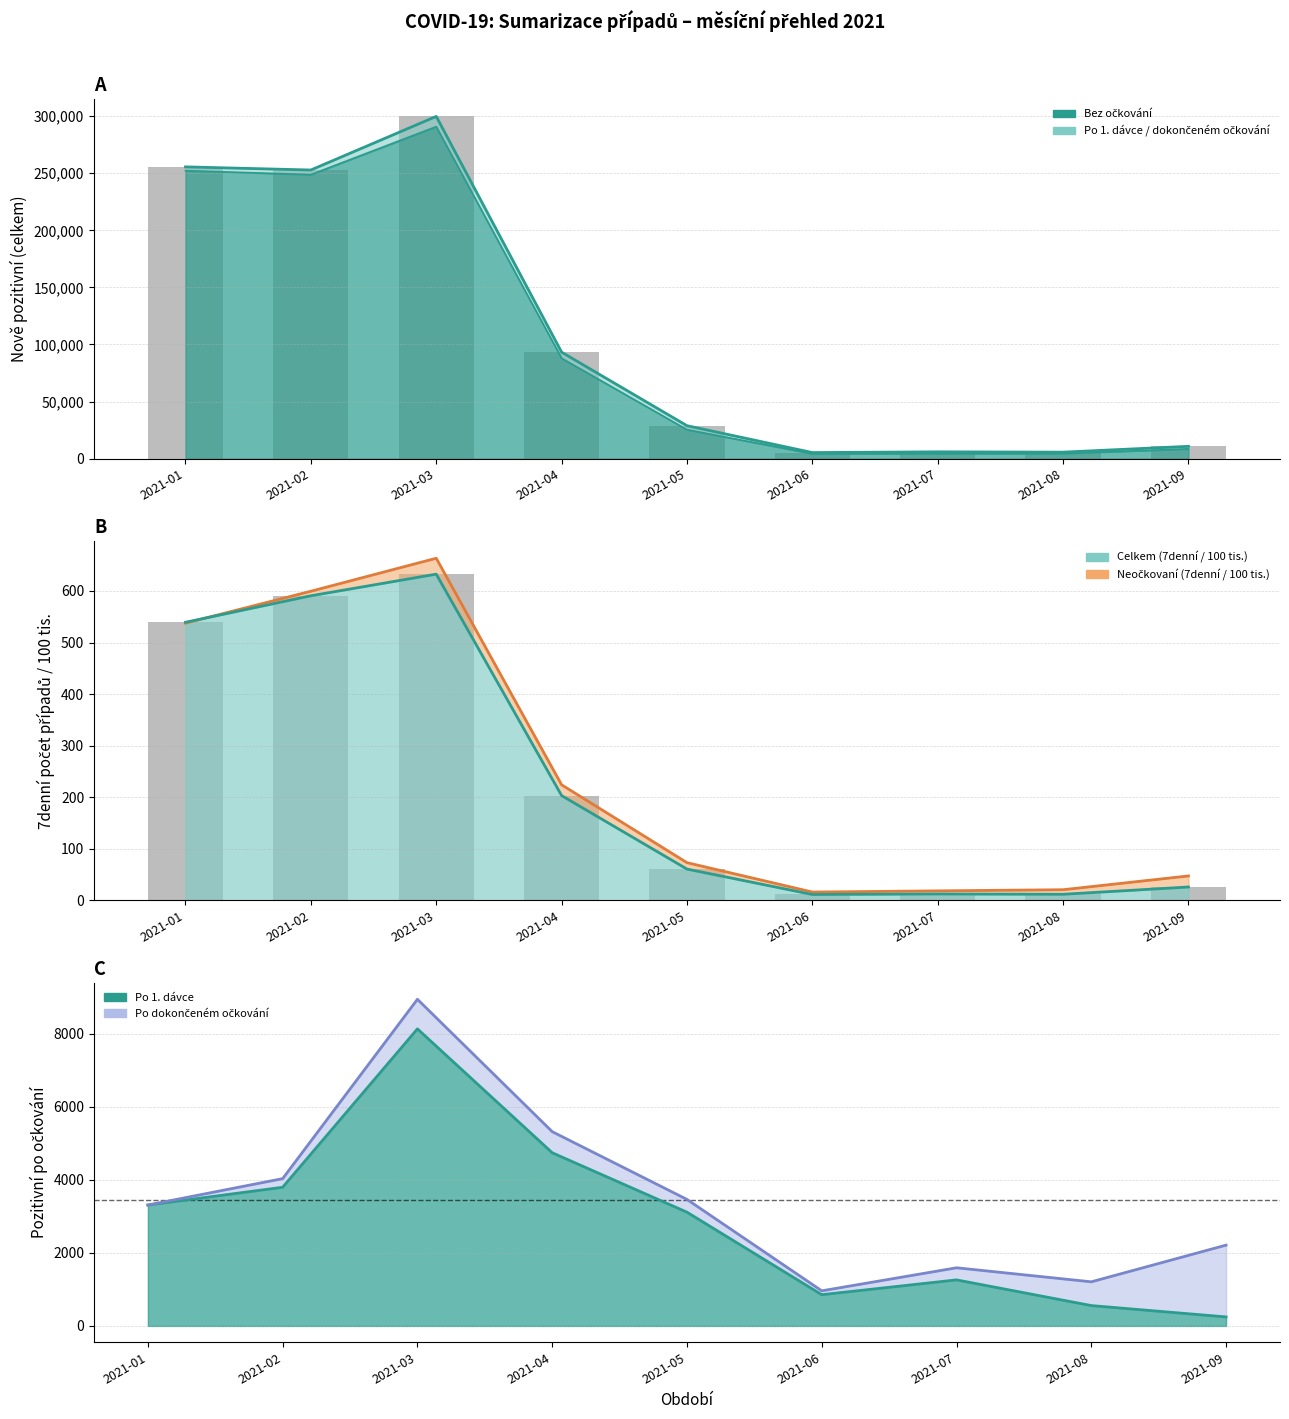

What is the spread (max minus min) of values at 2021-06?

4.7